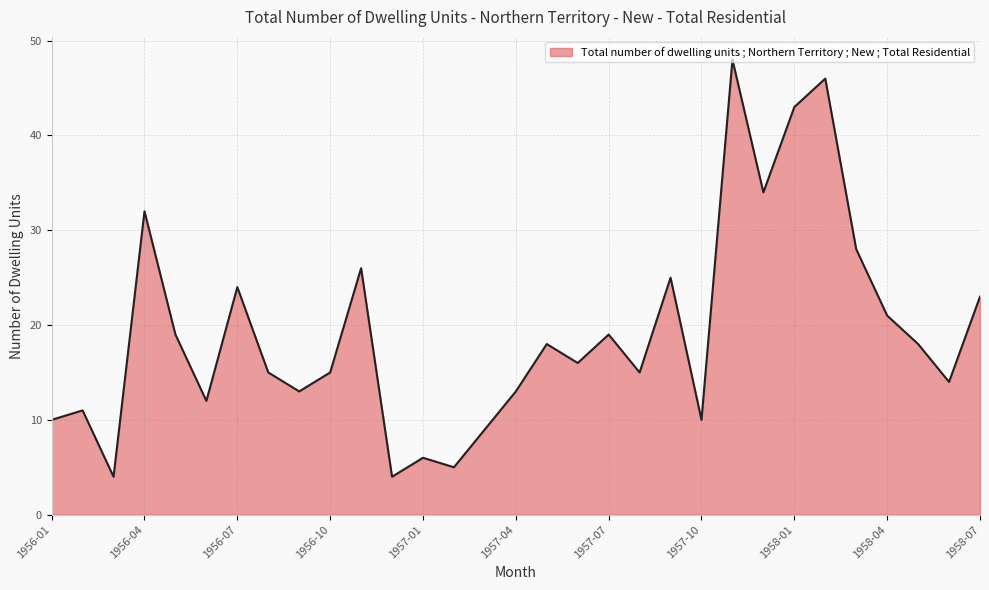

What is the difference between the maximum and minimum values?

44